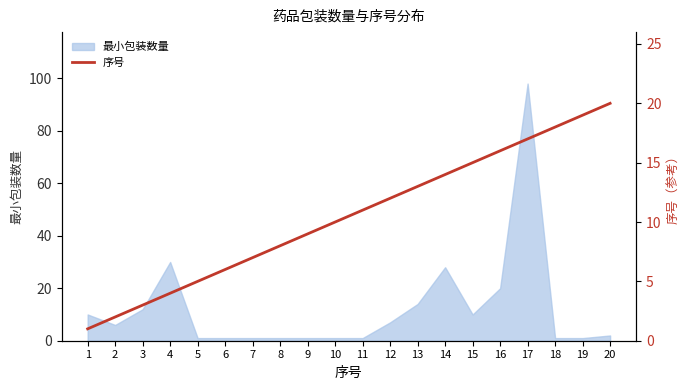

Is it true that the value at 1 is 0?

False